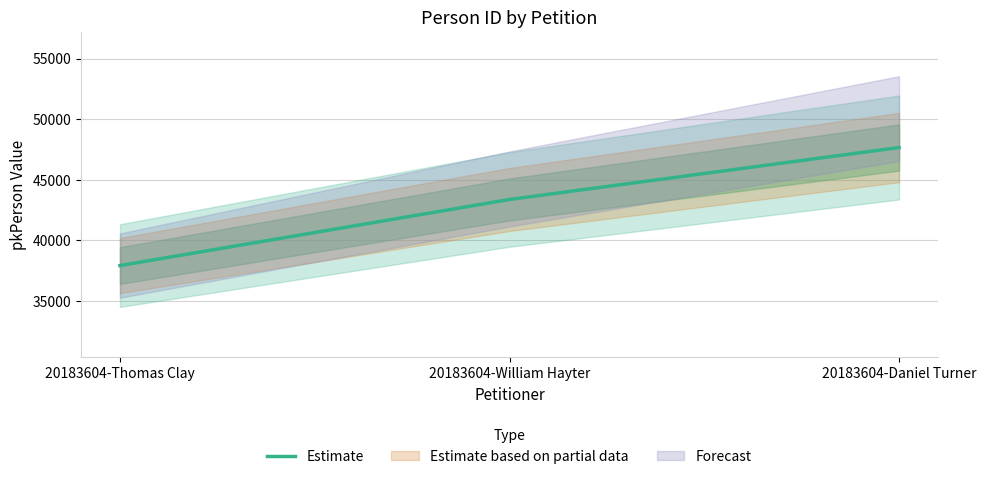

List the labels in order of value, smallest first.

20183604-Thomas Clay, 20183604-William Hayter, 20183604-Daniel Turner